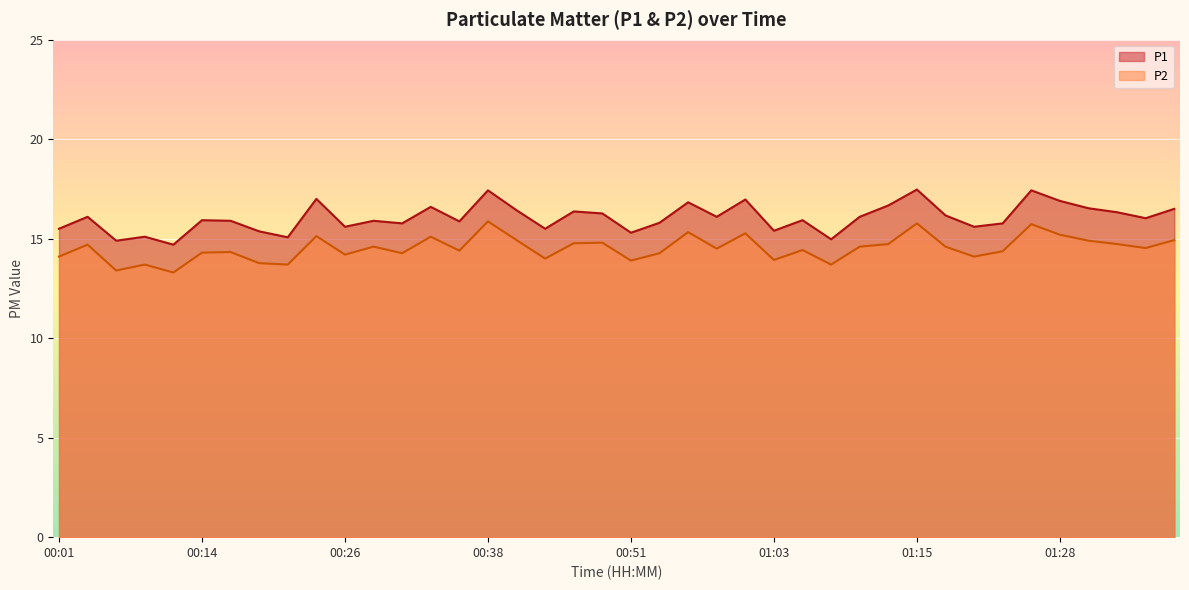

True or false: P2 has a value of 22.9 at 00:31.

False